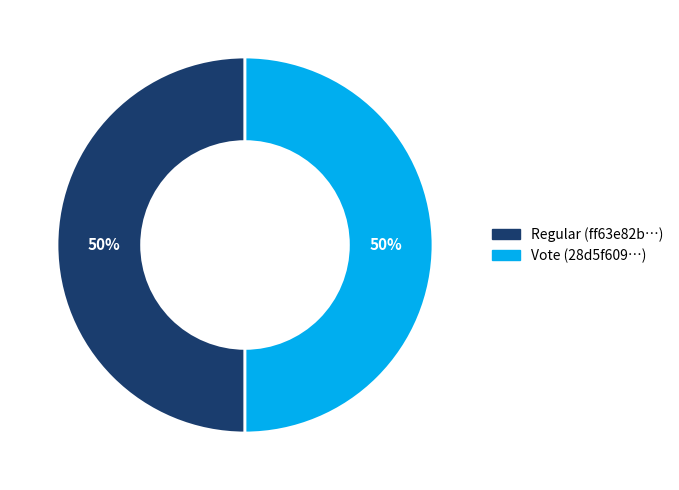

Is it true that Vote is 50% of the pie?

True